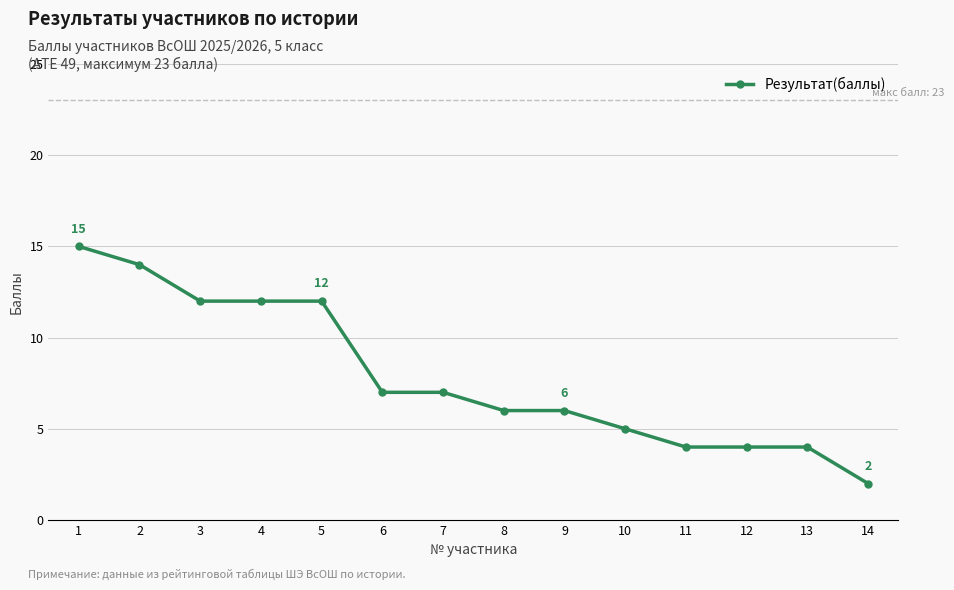

Approximately how many times larger is the value at 7 compared to 3?

0.6